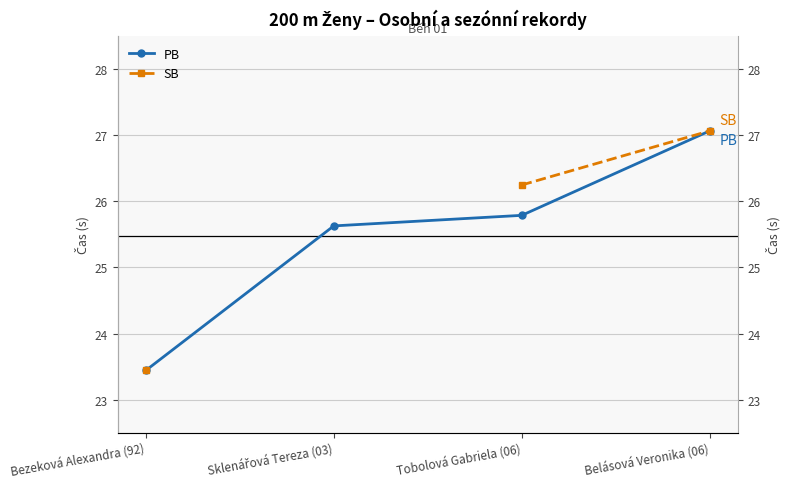

What is the total value across all series at Tobolová Gabriela (06)?

52.0